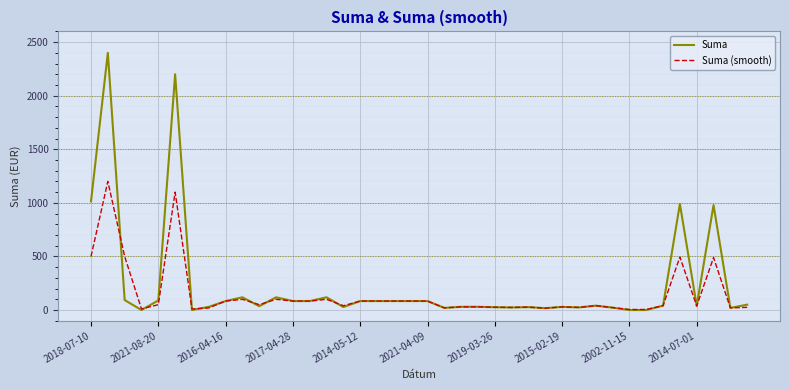

What is the lowest value of the Suma (smooth) series?

5.0